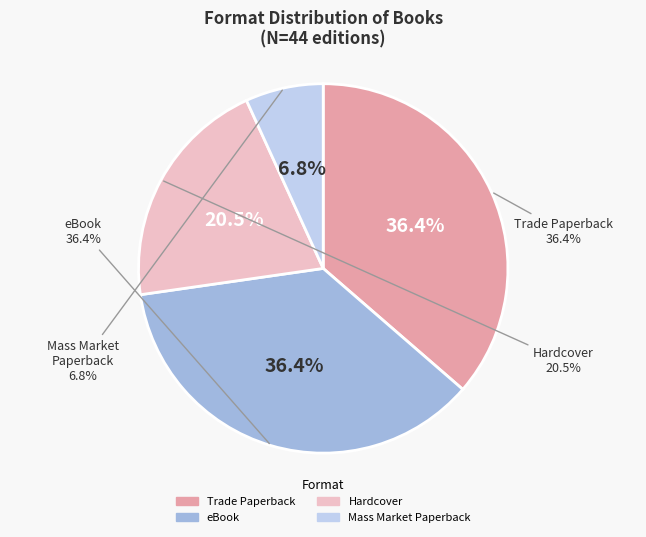

Rank the categories by value from highest to lowest.

Trade Paperback, eBook, Hardcover, Mass Market Paperback